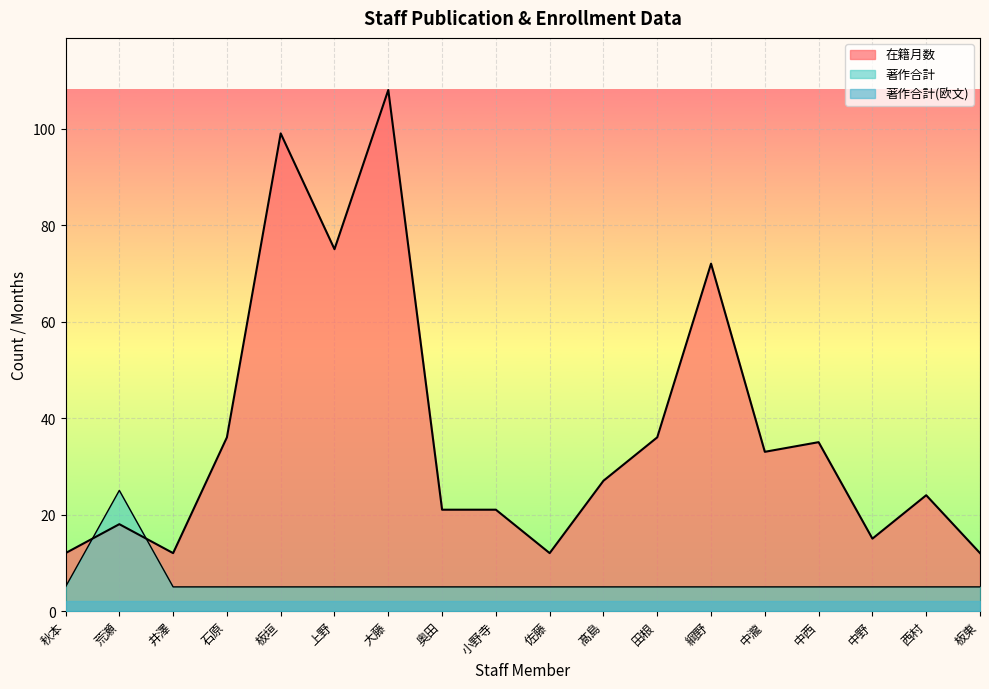

Which has a higher value, 小野寺 or 中西?

中西